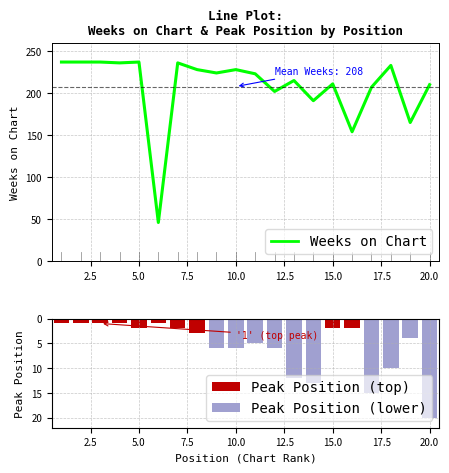

How many values in the Weeks on Chart series are below 224?

10